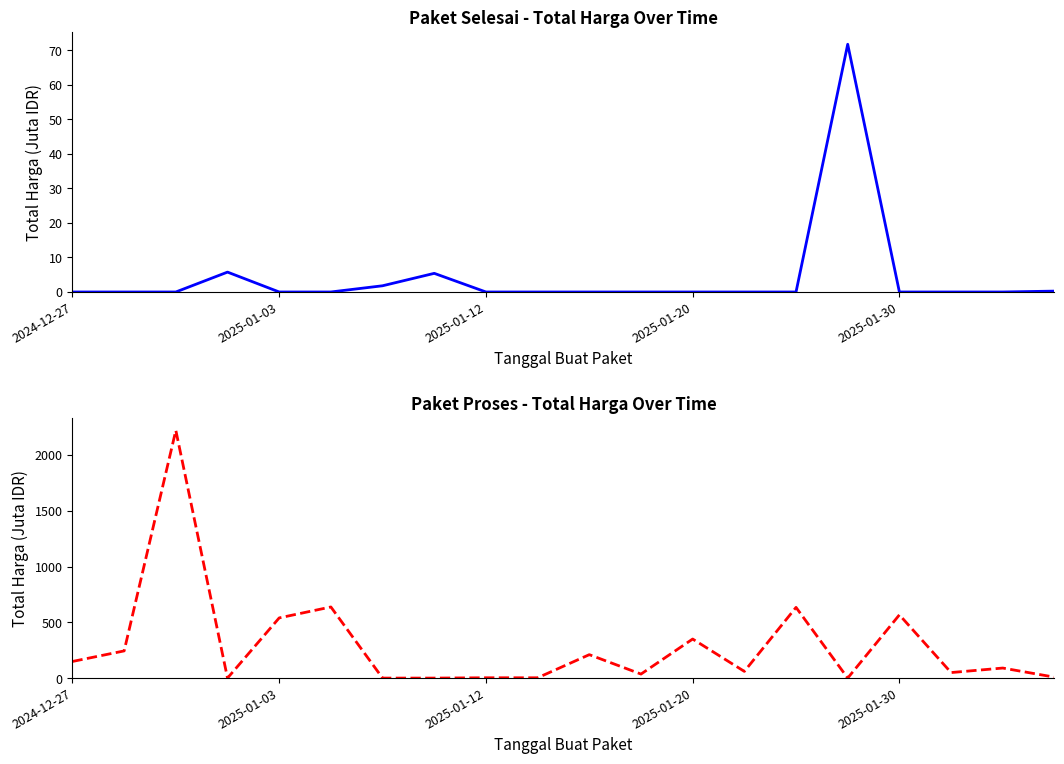

What is the sum of all Total Harga (Paket Proses) values?

5799.4